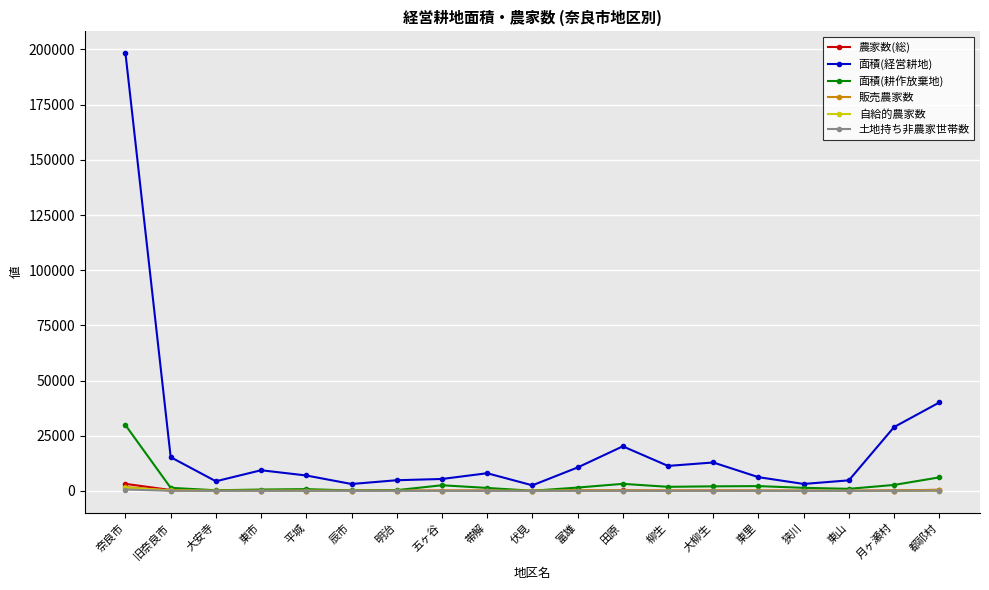

What is the lowest value of the 土地持ち非農家世帯数 series?

8